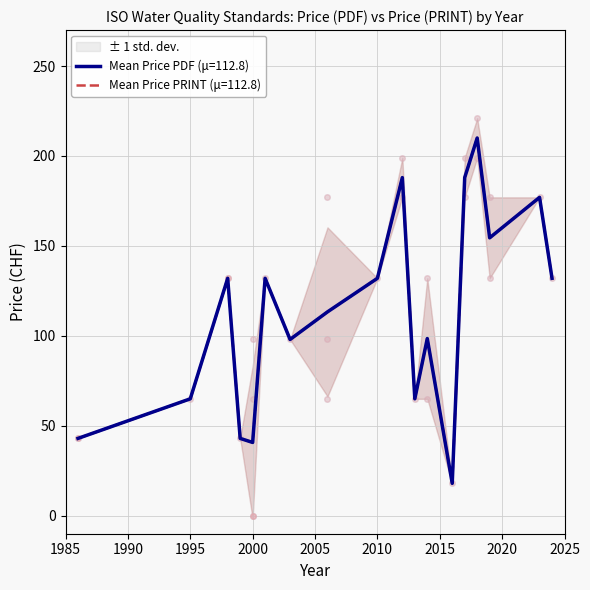

Is the value of Price (PRINT) at 2012 greater than the value of Price (PDF) at 2013?

Yes